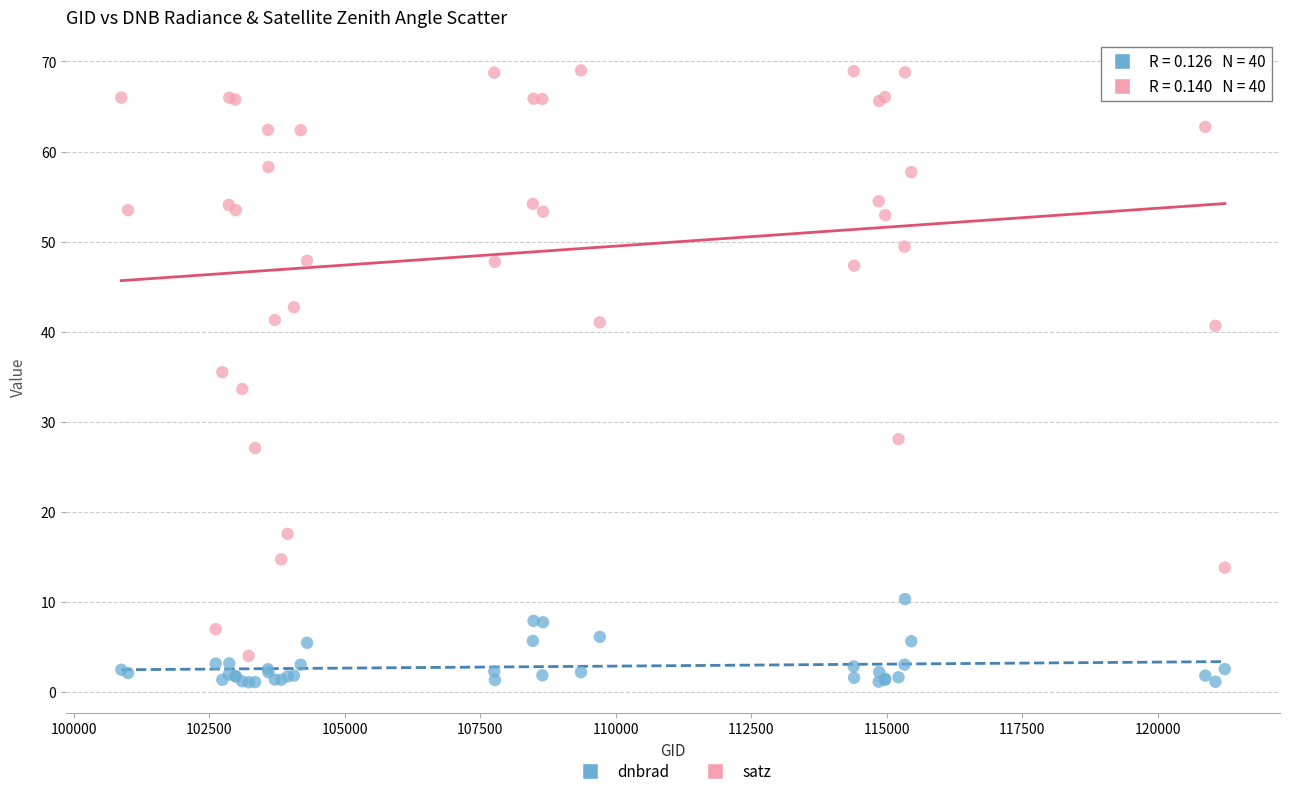

What is the X range (max minus min) for the scatter plot?

20362.0